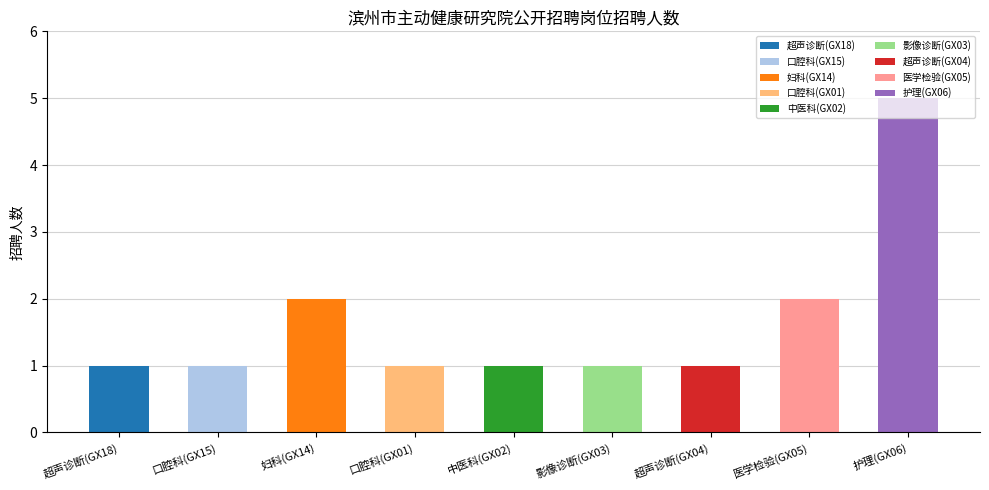

What is the difference between the values at 口腔科(GX01) and 妇科(GX14)?

1